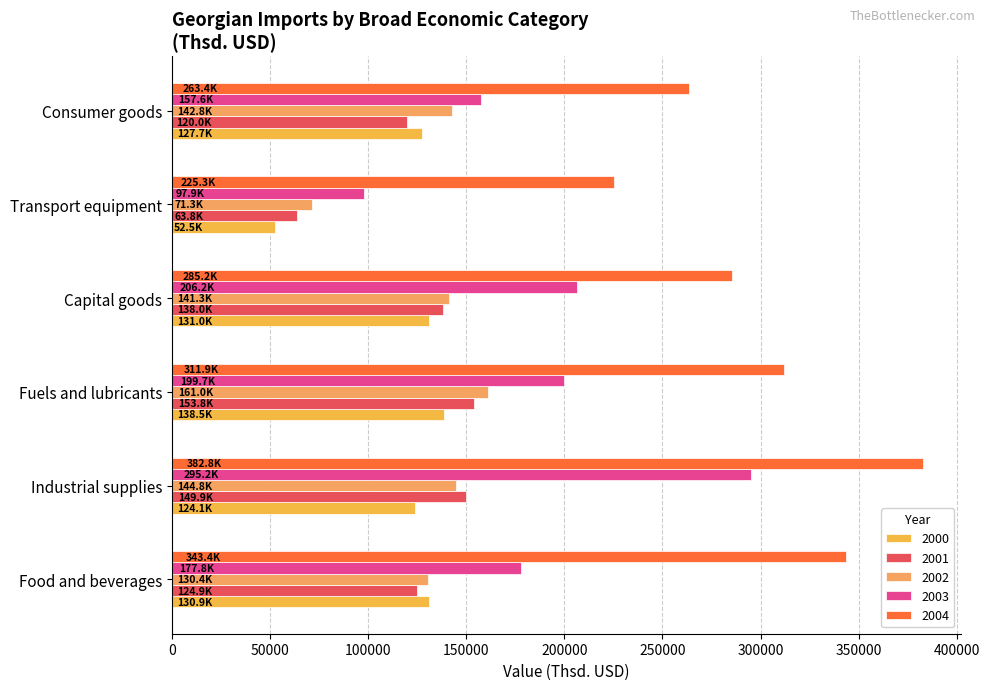

At which category is the sum across all series the highest?

Industrial supplies